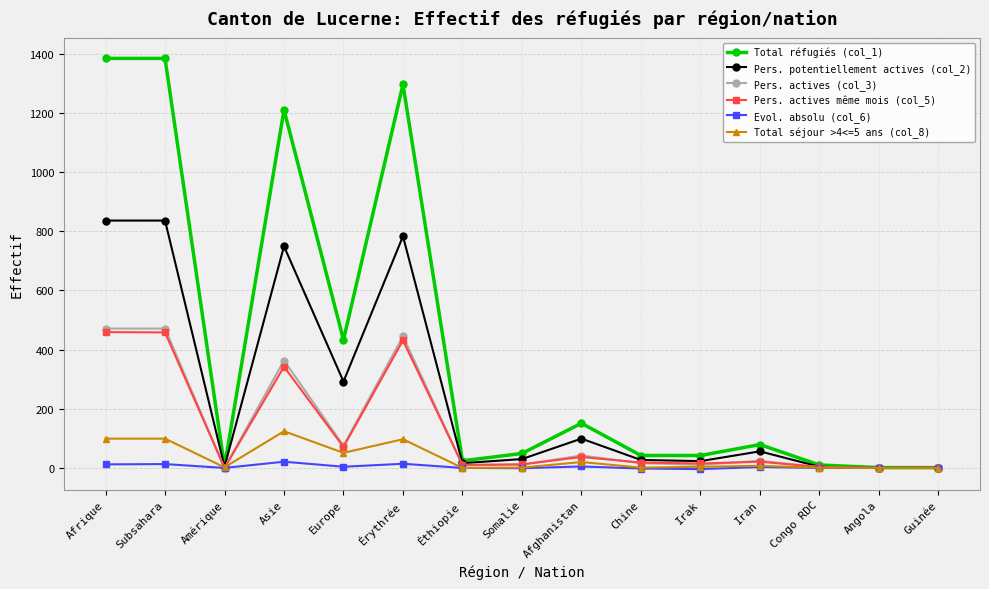

What is the difference between the Pers. actives (col_3) values at Chine and Europe?

59